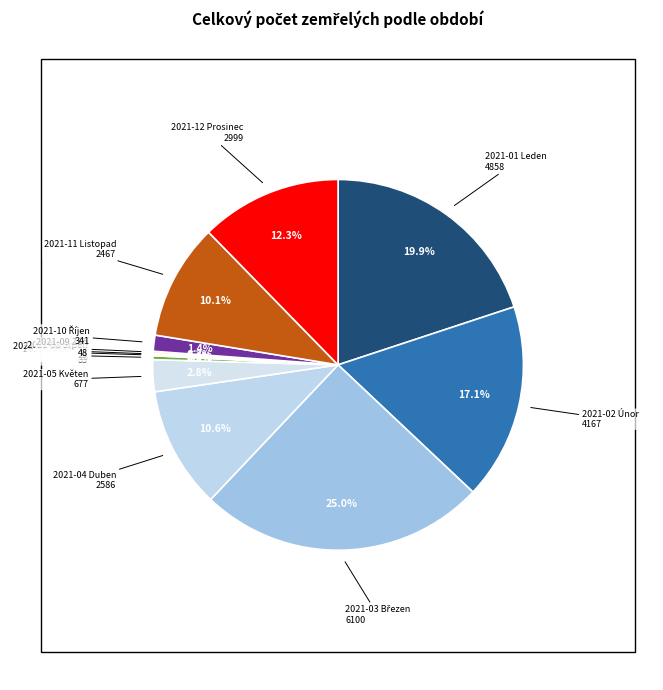

True or false: 2021-02 Únor accounts for 6% of the total.

False